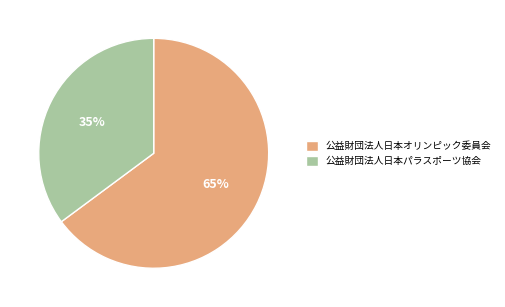

What is the largest slice in the pie chart?

公益財団法人日本オリンピック委員会